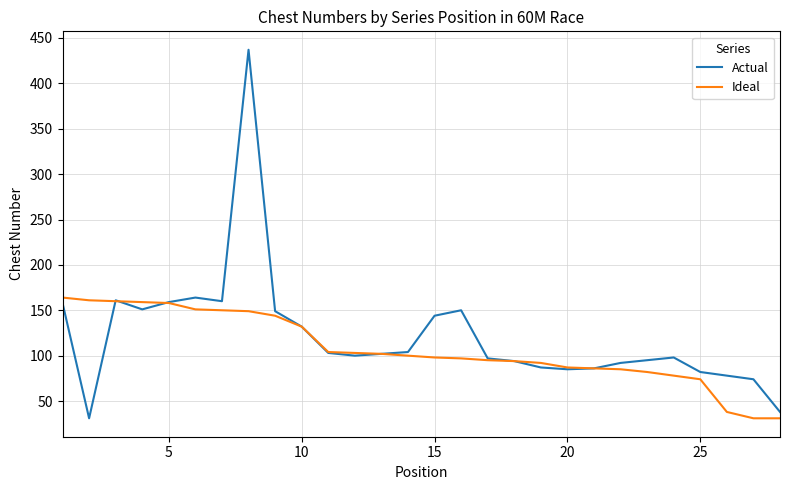

Which series has the largest range (max minus min)?

Actual